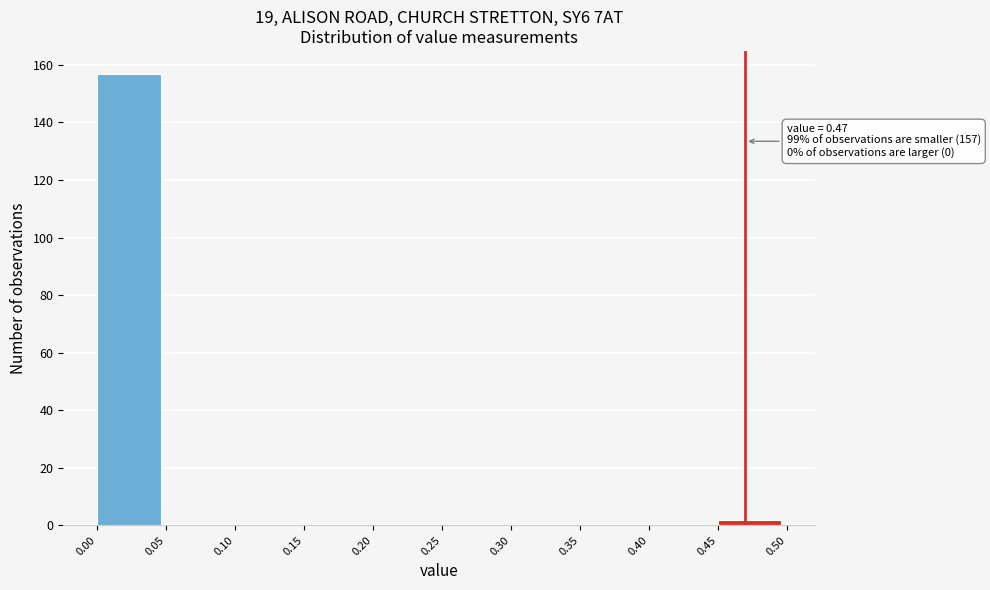

Over which range of the x-axis is the bar tallest?

0.00 to 0.05